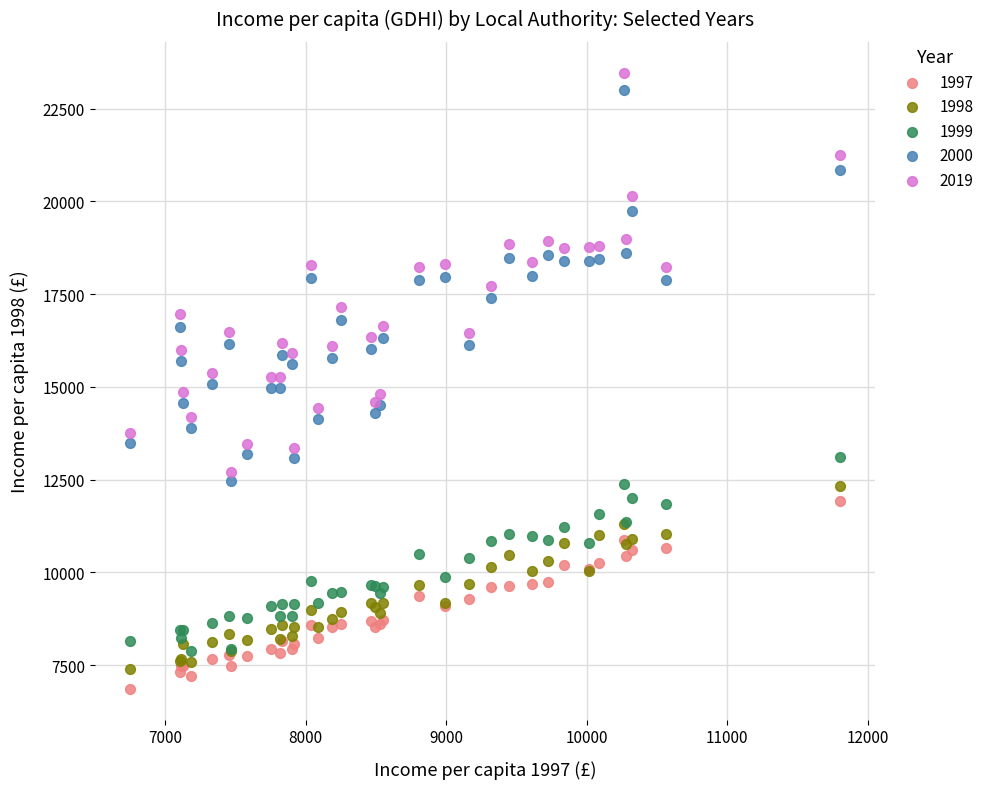

Which series has the largest Y range (max minus min)?

2019